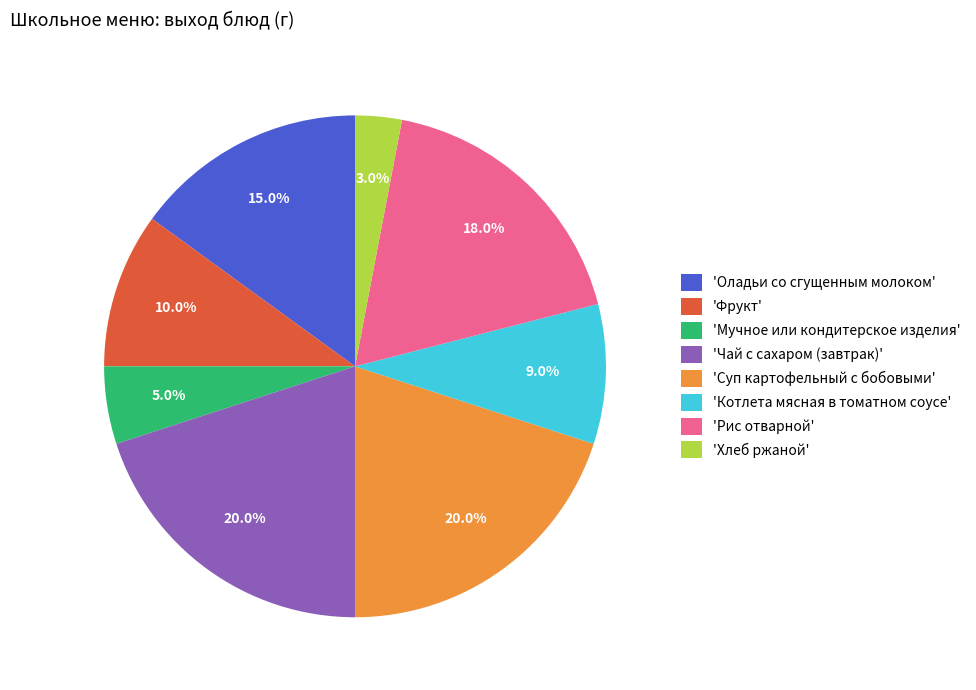

Combined, what portion of the pie is 'Суп картофельный с бобовыми' and 'Фрукт'?

30.0%